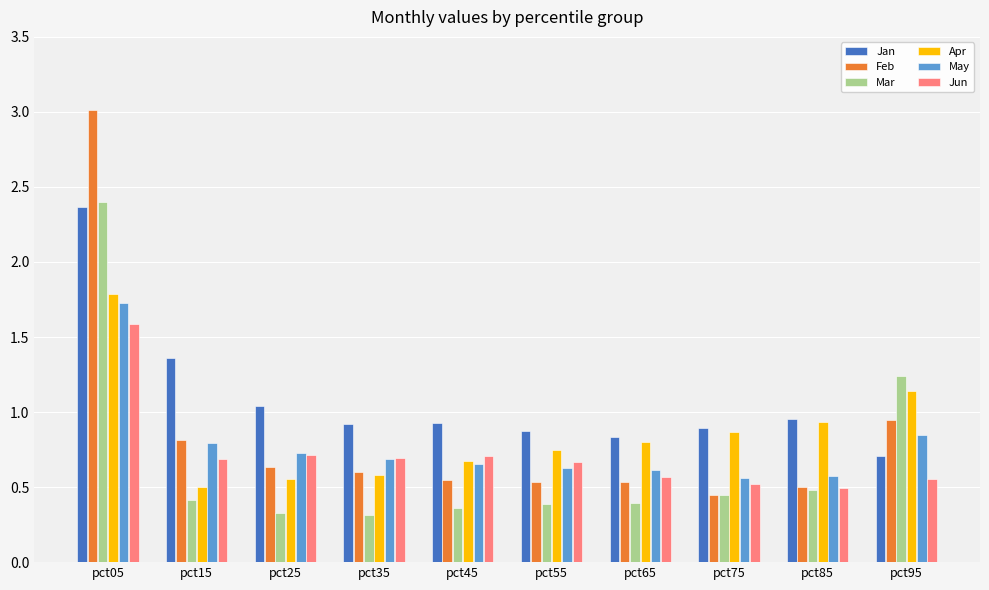

Is the value of Jan at pct05 greater than the value of Feb at pct35?

Yes